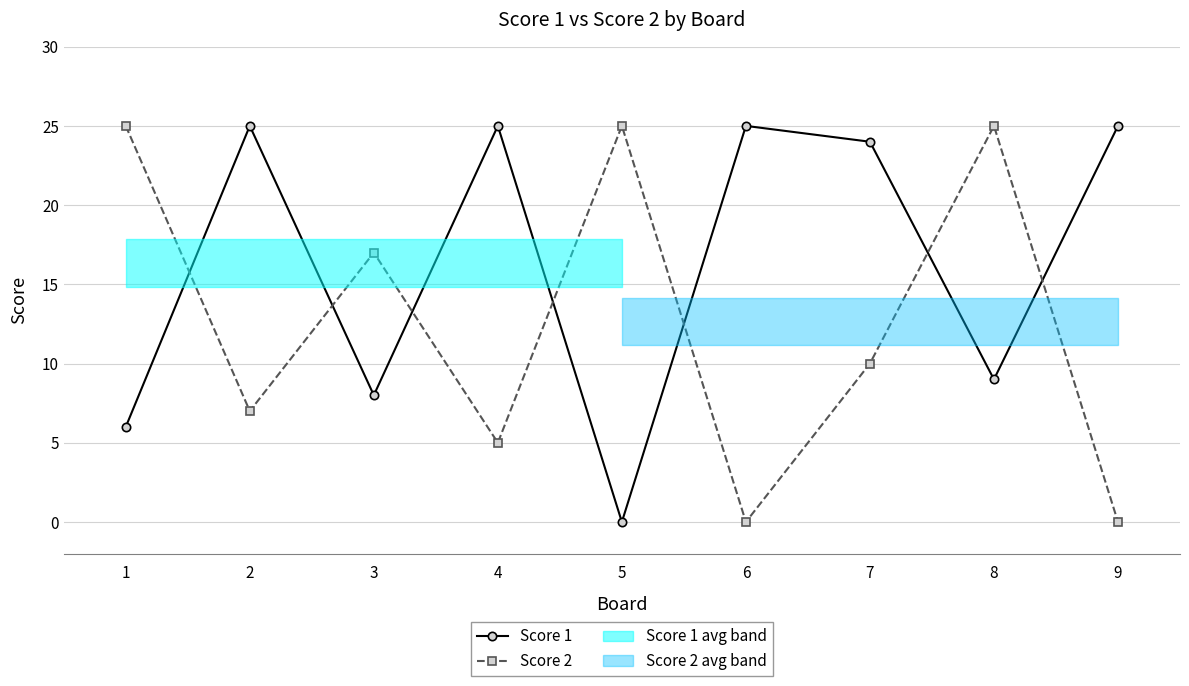

List the series in order of their peak value, highest first.

Score 1, Score 2